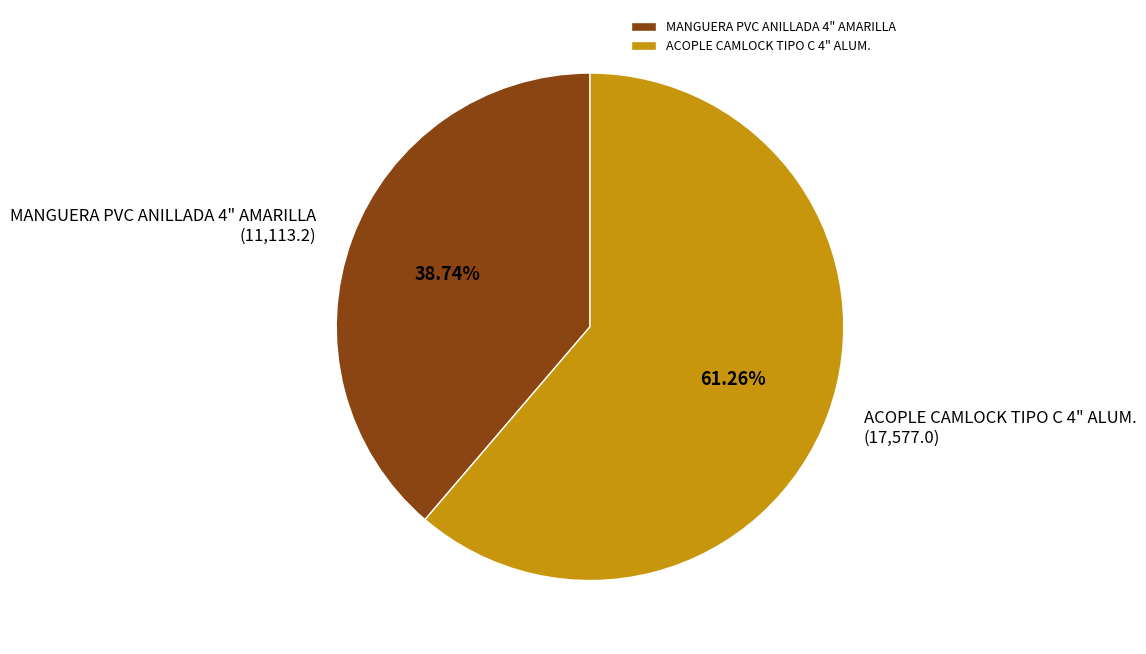

Is it true that ACOPLE CAMLOCK TIPO C 4" ALUM. is 61% of the pie?

True